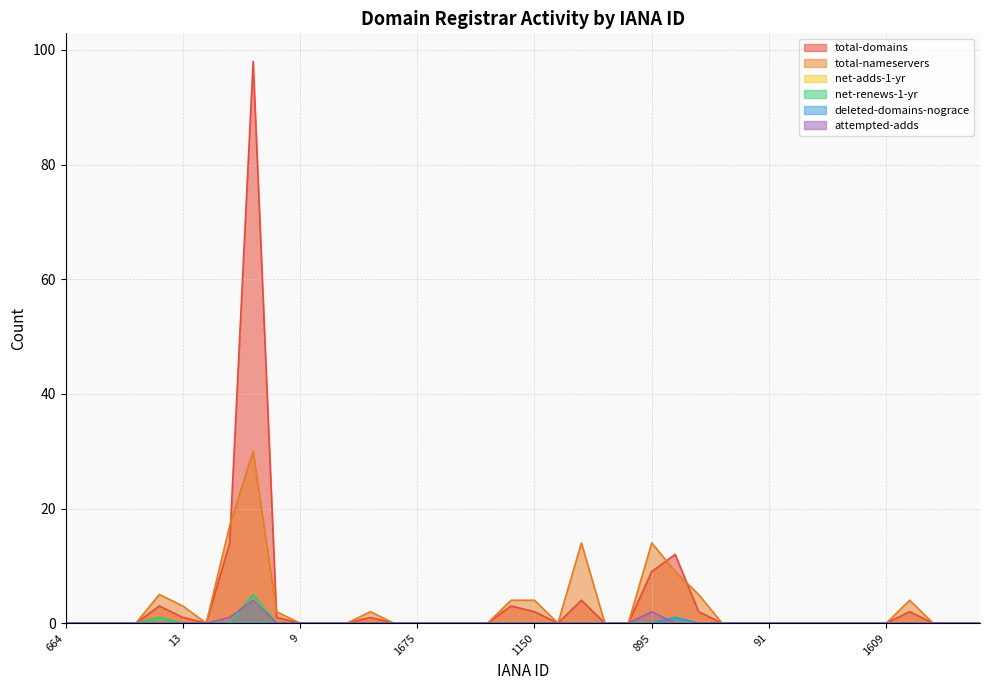

Between 74 and 1150, which is larger?

74